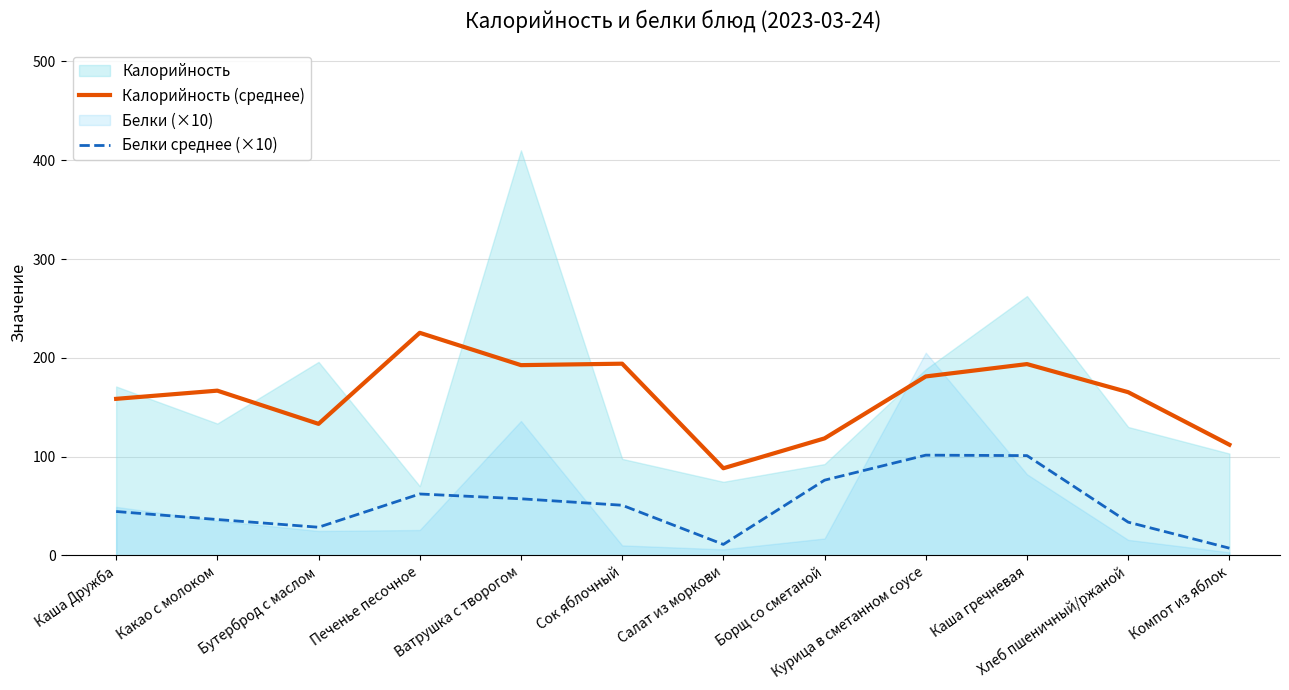

Reading left to right, what are all the values shown in this chart?

Калорийность (среднее): Каша Дружба=158.4	Какао с молоком=166.7	Бутерброд с маслом=133.1	Печенье песочное=225.3	Ватрушка с творогом=192.5	Сок яблочный=194.0	Салат из моркови=88.1	Борщ со сметаной=118.4	Курица в сметанном соусе=181.1	Каша гречневая=193.6	Хлеб пшеничный/ржаной=165.1	Компот из яблок=112.0
Белки среднее (×10): Каша Дружба=44.3	Какао с молоком=36.2	Бутерброд с маслом=28.4	Печенье песочное=62.1	Ватрушка с творогом=57.2	Сок яблочный=50.7	Салат из моркови=11.0	Борщ со сметаной=76.1	Курица в сметанном соусе=101.4	Каша гречневая=100.9	Хлеб пшеничный/ржаной=33.5	Компот из яблок=7.2